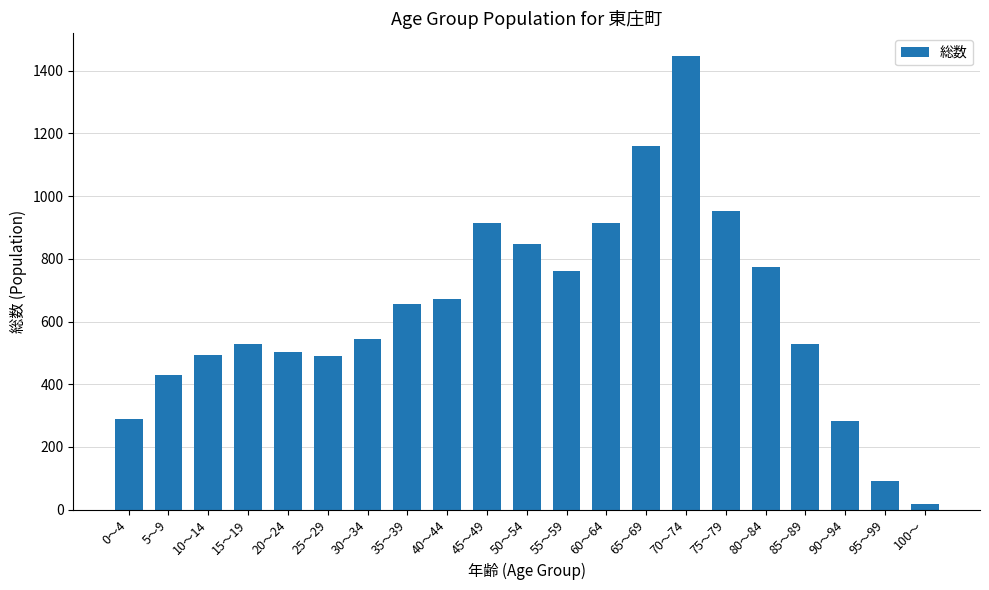

Is it true that the value at 40～44 is 672?

True